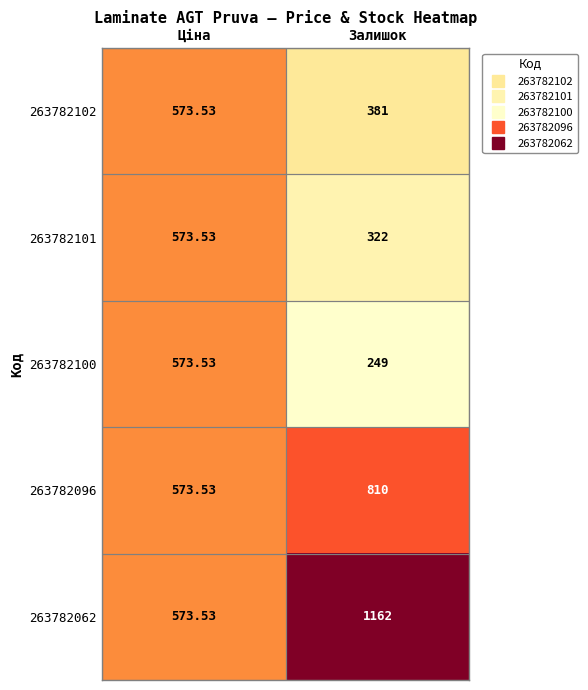

How many data points in 263782101 are less than 573?

1